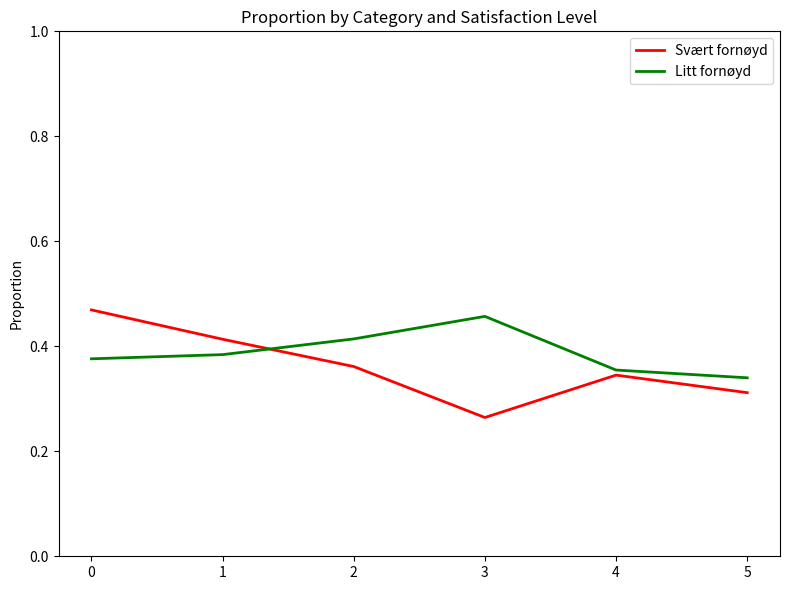

List the series in order of their peak value, lowest first.

Litt fornøyd, Svært fornøyd